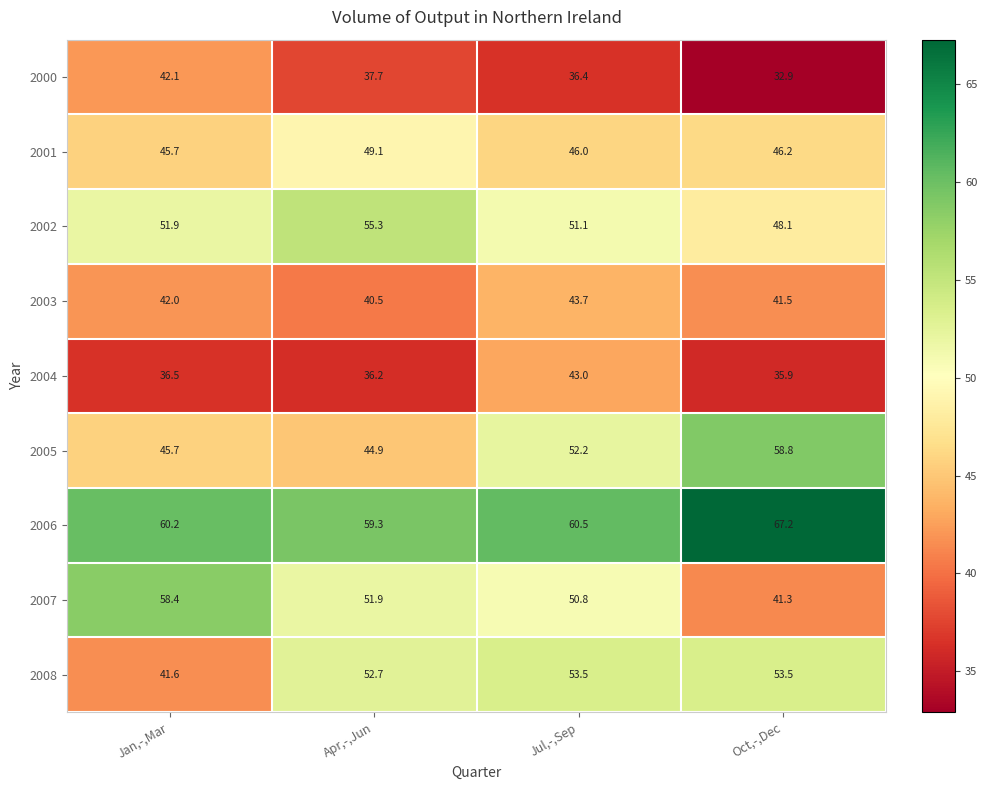

What is the sum of all 2004 values?

151.6